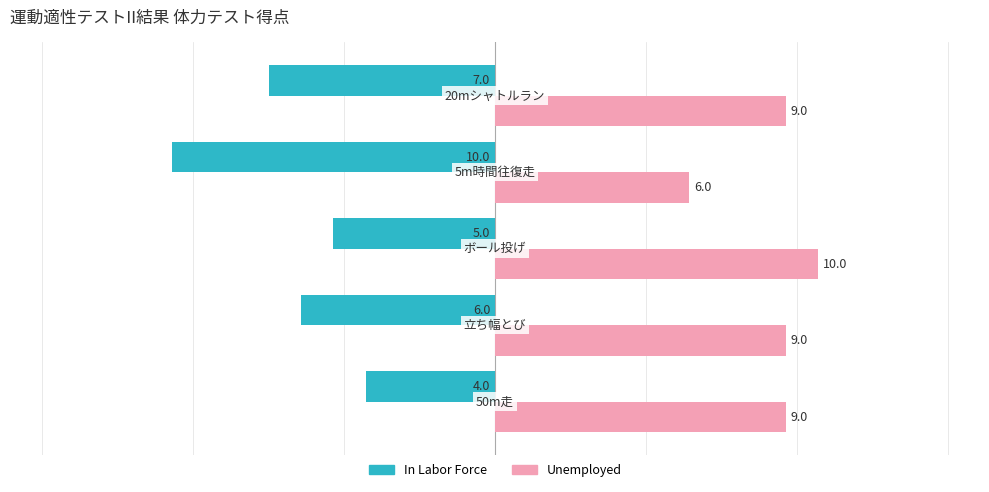

What is the sum of all In Labor Force values?

-32